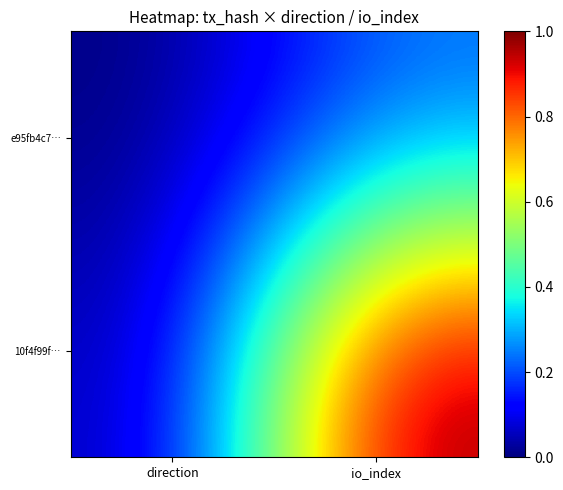

At io_index, list the series in order from largest to smallest.

10f4f99f…, e95fb4c7…